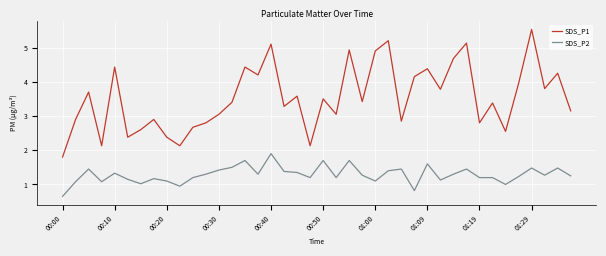

True or false: SDS_P1 and SDS_P2 intersect in this chart.

False